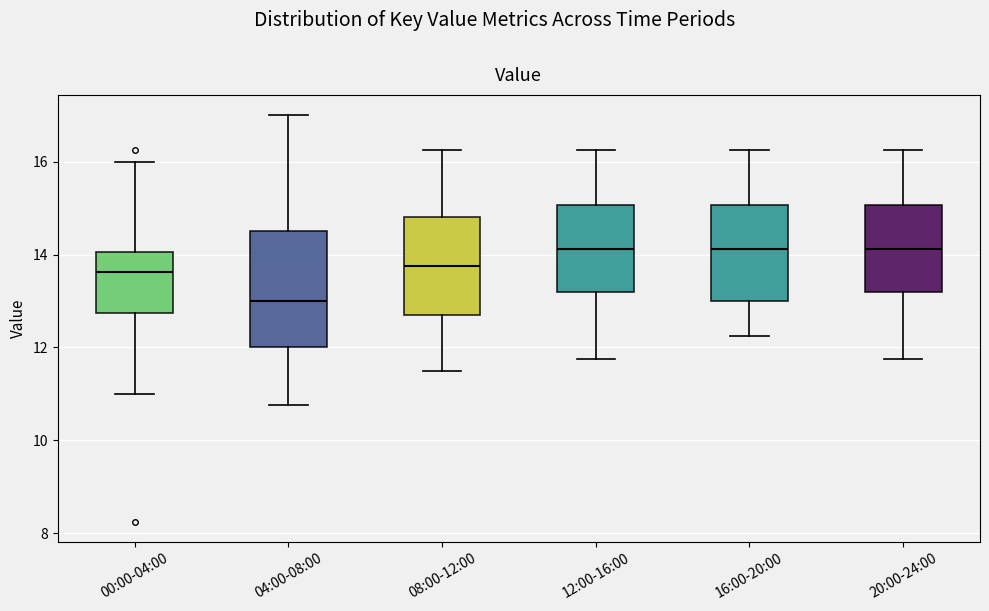

Where is the lower edge of the box for 20:00-24:00 on the y-axis? The values are not printed on the chart, so give them approximately, as read against the axis.

13.2